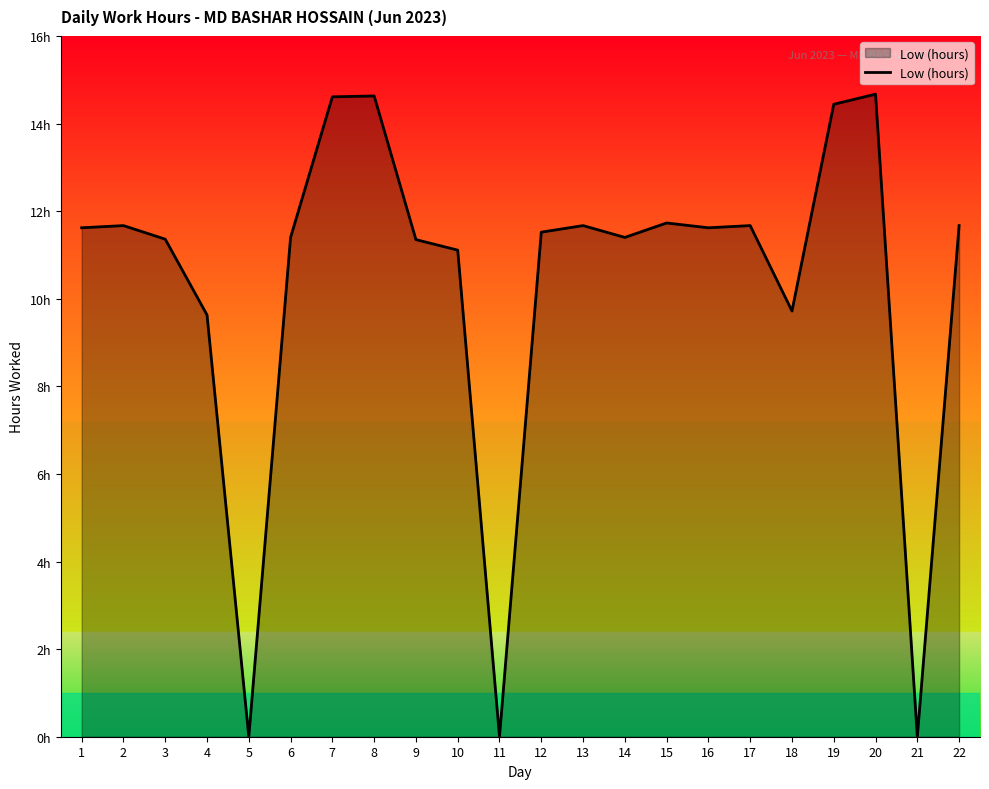

Reading left to right, what are all the values shown in this chart?

1=11.6	2=11.7	3=11.4	4=9.6	5=0.0	6=11.4	7=14.6	8=14.6	9=11.3	10=11.1	11=0.0	12=11.5	13=11.7	14=11.4	15=11.7	16=11.6	17=11.7	18=9.7	19=14.4	20=14.7	21=0.0	22=11.7